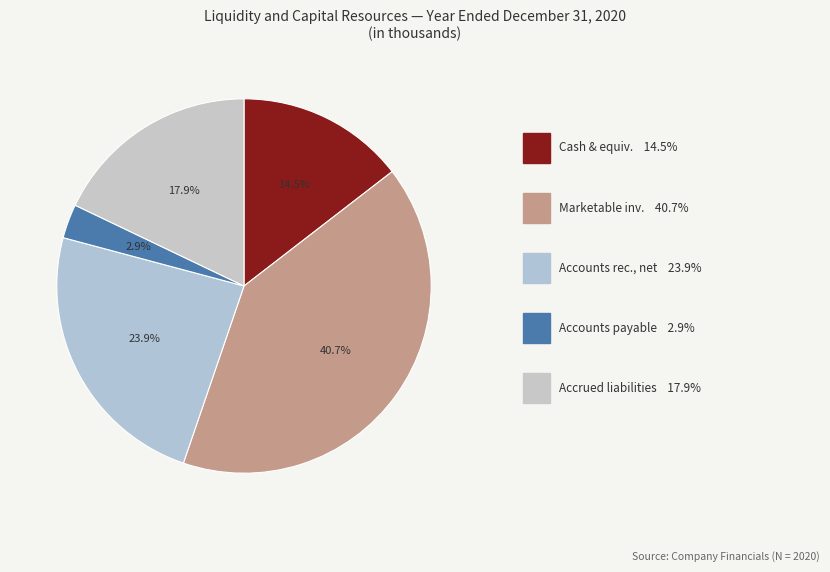

How many segments does this pie chart have?

5